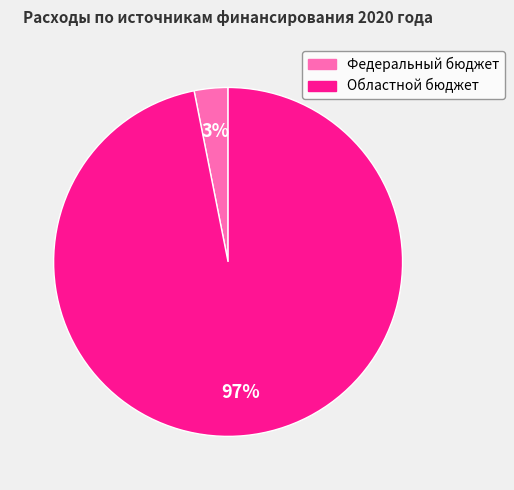

Between Федеральный бюджет and Областной бюджет, which is larger?

Областной бюджет